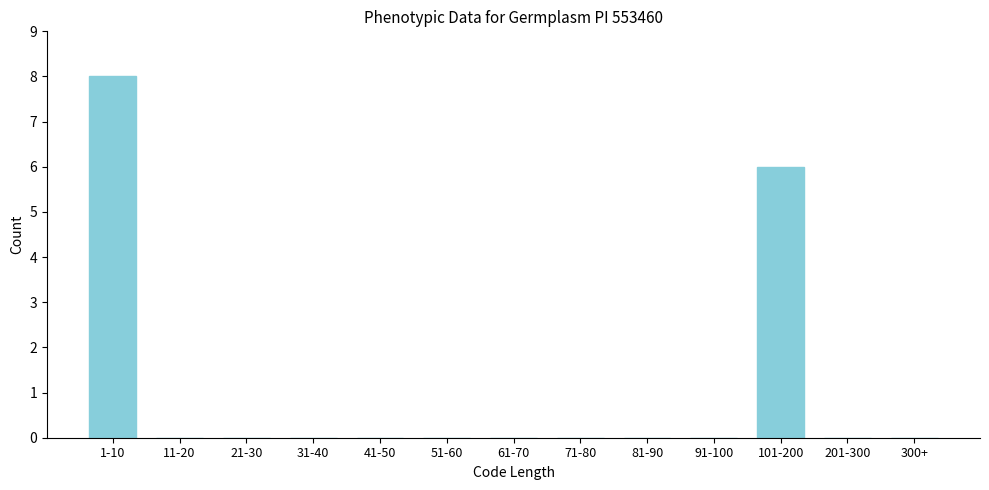

Reading left to right, transcribe all the data shown in this chart.

1-10=8	11-20=0	21-30=0	31-40=0	41-50=0	51-60=0	61-70=0	71-80=0	81-90=0	91-100=0	101-200=6	201-300=0	300+=0